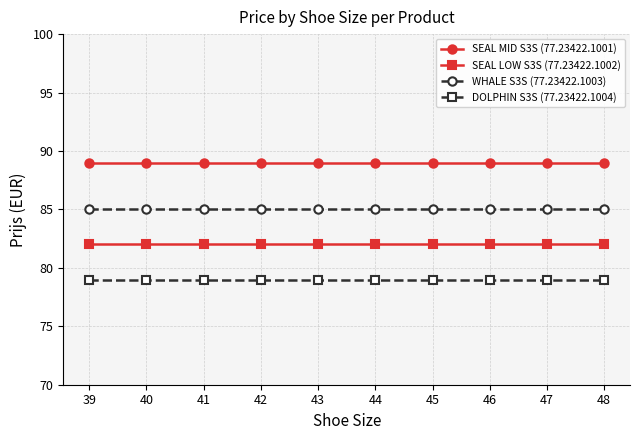

What is the difference between the highest and lowest values at 46?

10